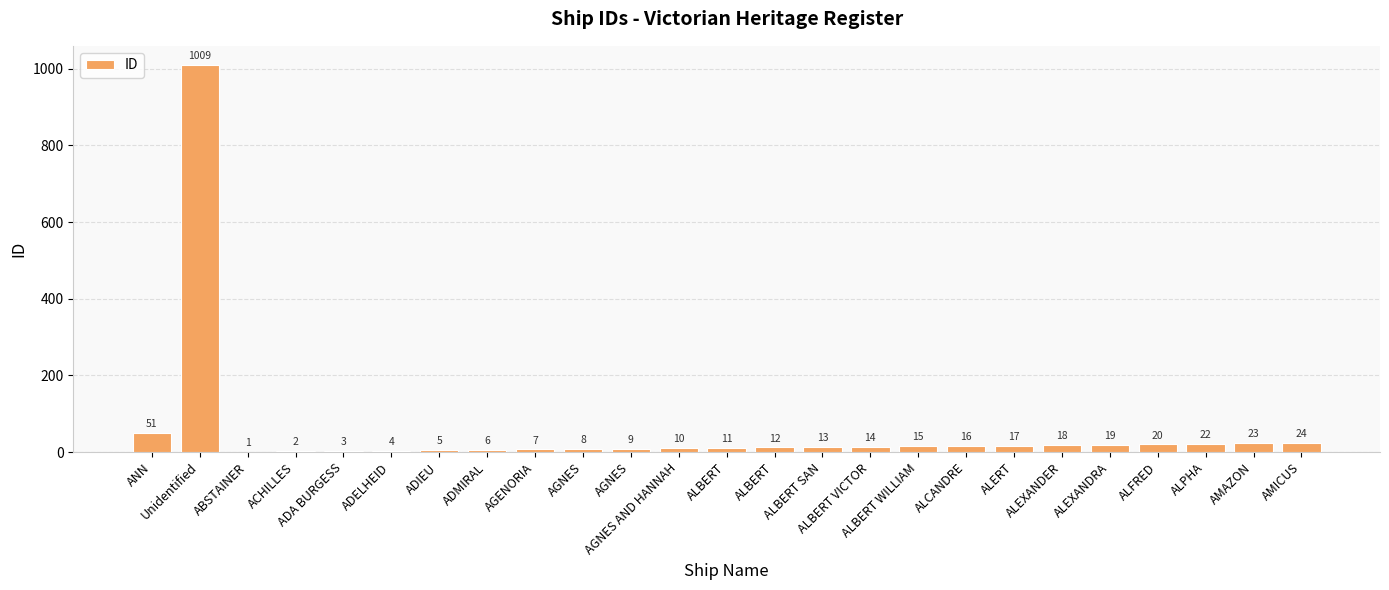

How many distinct data groups are displayed?

1